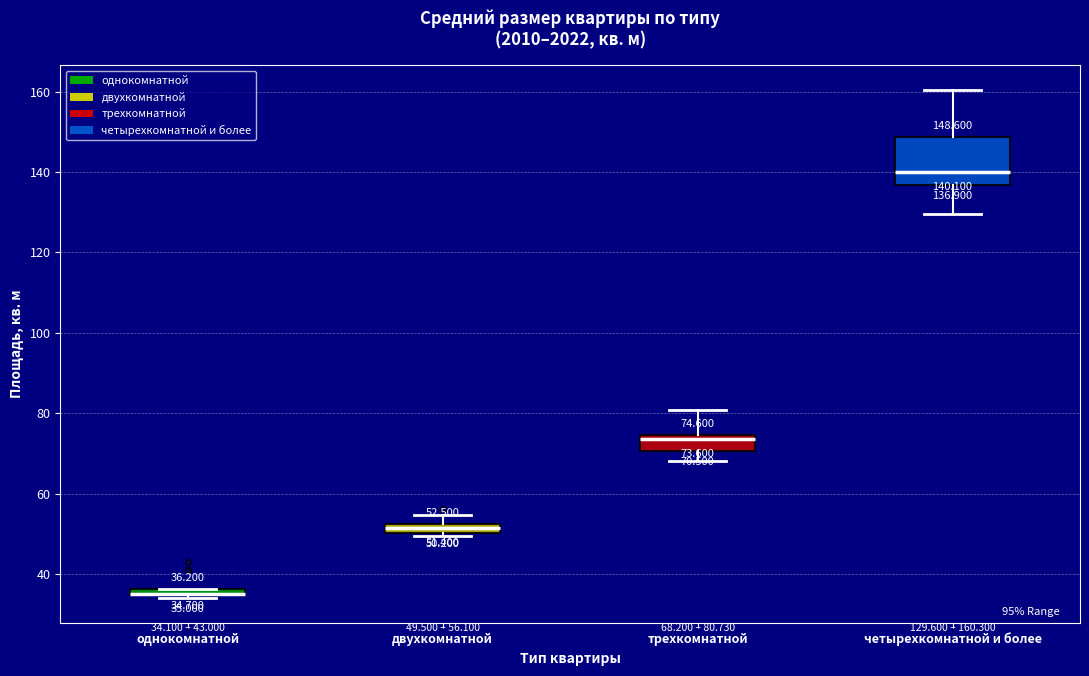

Which box is the tallest, from its lower edge to its upper edge?

четырехкомнатной и более